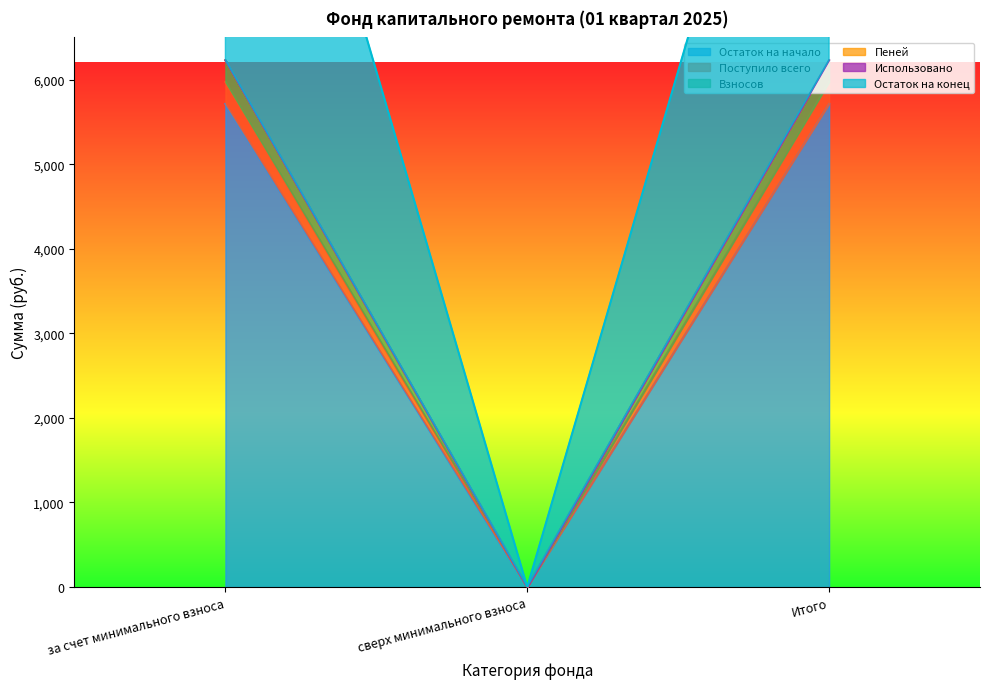

Reading left to right, extract all data points from this chart.

Остаток на начало: 5971.8	0.0	5971.8
Поступило всего: 12202.1	0.0	12202.1
Взносов: 5713.3	0.0	5713.3
Пеней: 6229.8	0.0	6229.8
Остаток на конец: 6230.3	0.0	6230.3